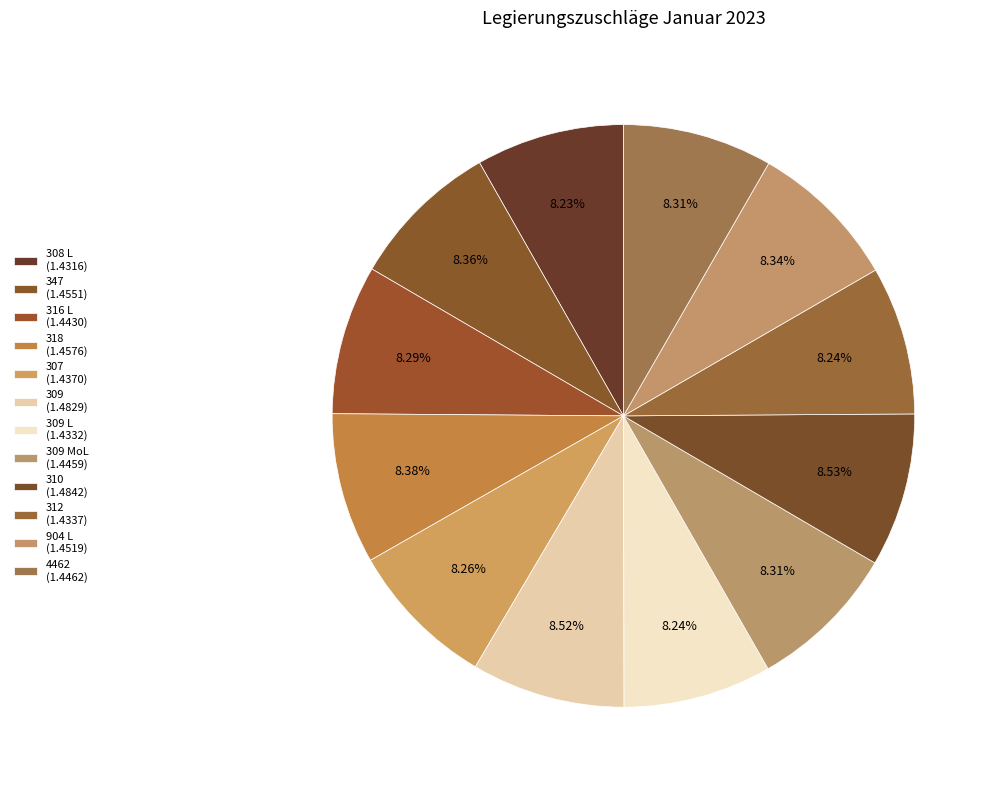

Count the number of slices in the pie.

12